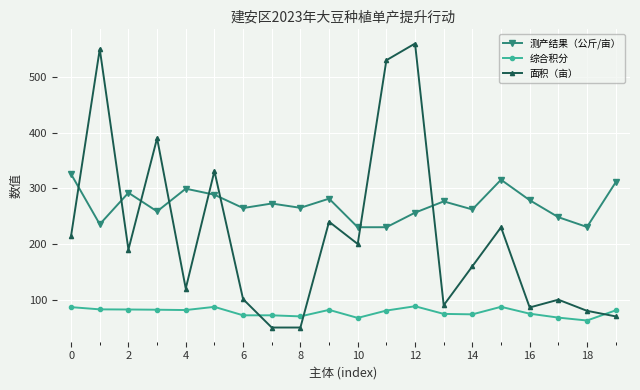

Which series has the widest spread of values?

面积（亩）